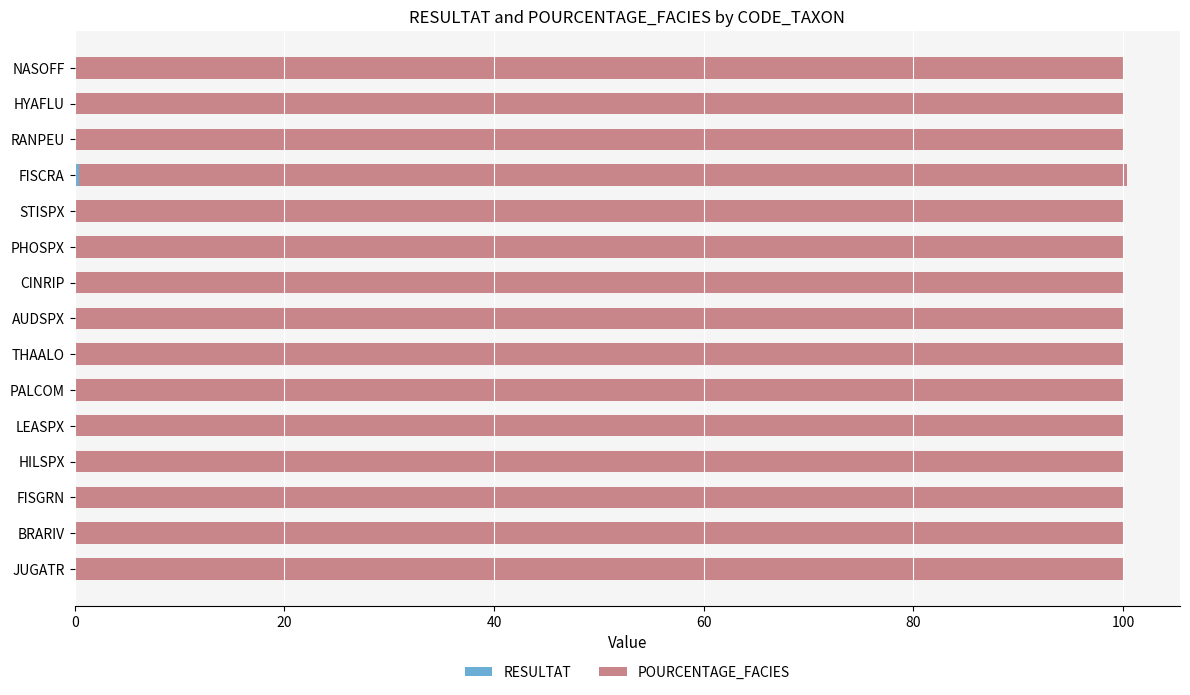

At how many categories does at least one series exceed 0?

15